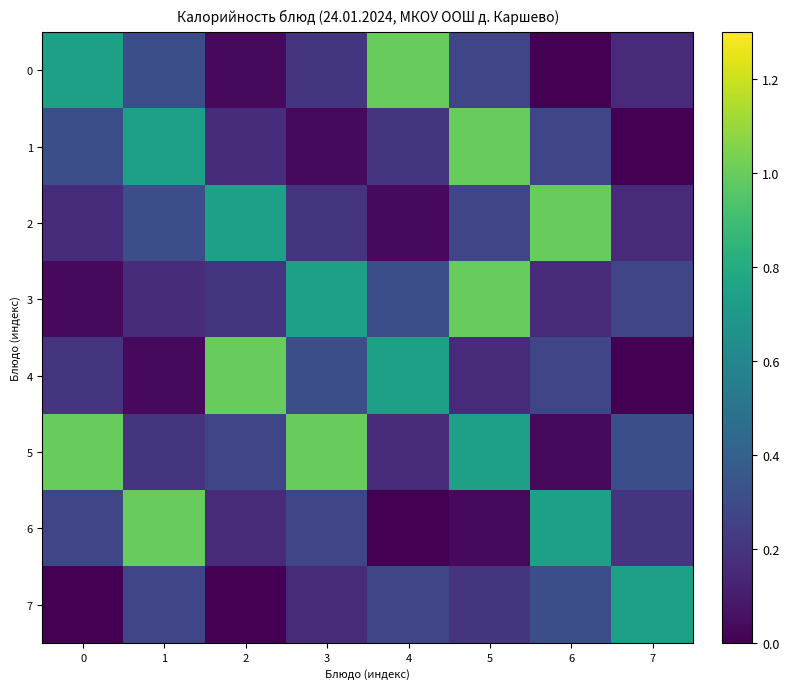

Reading right to left, what are all the values shown in this chart?

0: 7=0.2	6=0.0	5=0.3	4=1.0	3=0.2	2=0.0	1=0.3	0=0.7
1: 7=0.0	6=0.3	5=1.0	4=0.2	3=0.0	2=0.2	1=0.7	0=0.3
2: 7=0.2	6=1.0	5=0.3	4=0.0	3=0.2	2=0.7	1=0.3	0=0.2
3: 7=0.3	6=0.2	5=1.0	4=0.3	3=0.7	2=0.2	1=0.2	0=0.0
4: 7=0.0	6=0.3	5=0.2	4=0.7	3=0.3	2=1.0	1=0.0	0=0.2
5: 7=0.3	6=0.0	5=0.7	4=0.2	3=1.0	2=0.3	1=0.2	0=1.0
6: 7=0.2	6=0.7	5=0.0	4=0.0	3=0.3	2=0.2	1=1.0	0=0.3
7: 7=0.7	6=0.3	5=0.2	4=0.3	3=0.2	2=0.0	1=0.3	0=0.0